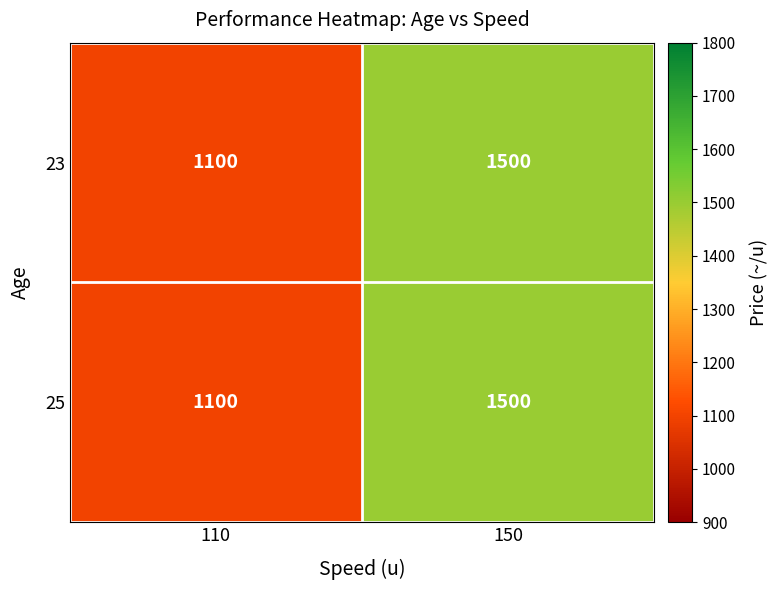

Reading left to right, what are all the values shown in this chart?

23: 110=1100	150=1500
25: 110=1100	150=1500